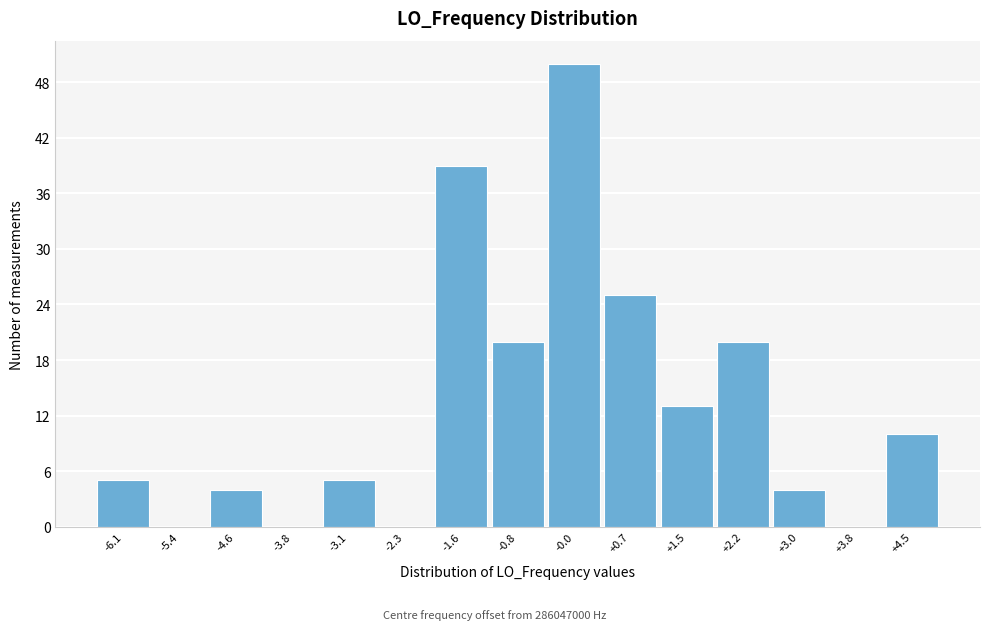

Reading left to right, what are all the values shown in this chart?

-6.1=5	-5.4=0	-4.6=4	-3.8=0	-3.1=5	-2.3=0	-1.6=39	-0.8=20	-0.0=50	+0.7=25	+1.5=13	+2.2=20	+3.0=4	+3.8=0	+4.5=10